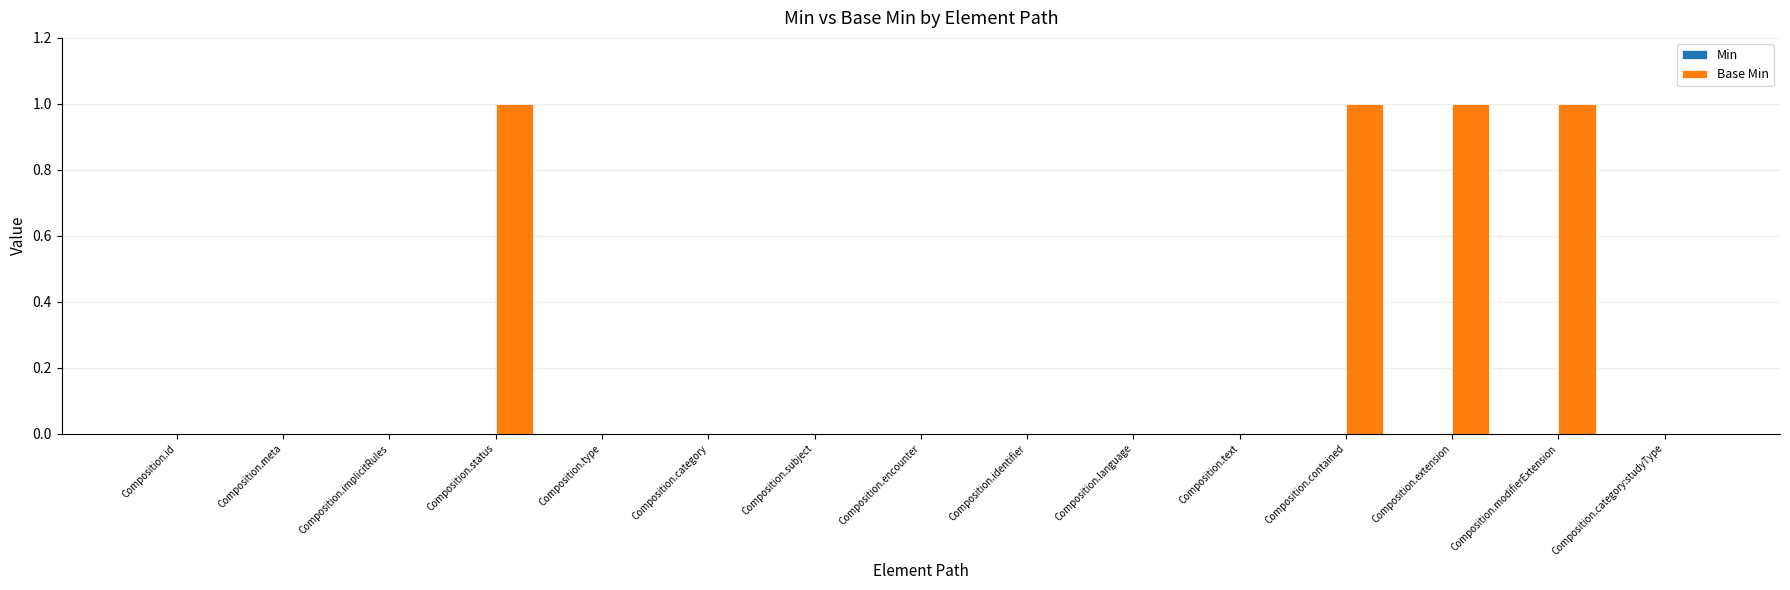

What is the sum of all values?

4